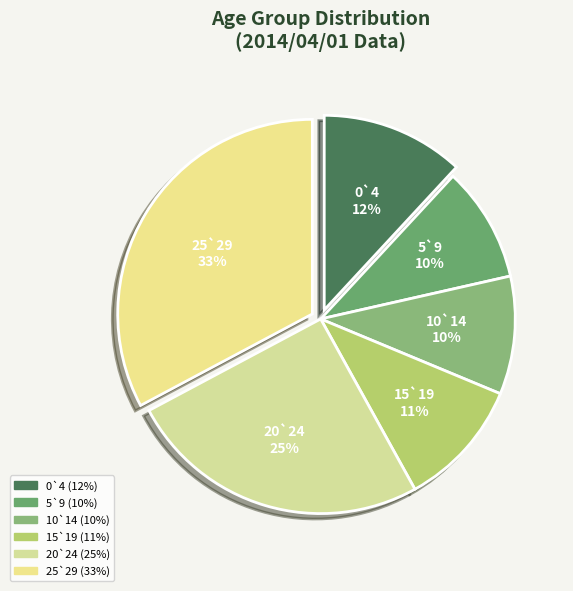

Combined, do 10`14 and 5`9 account for over 50%?

No